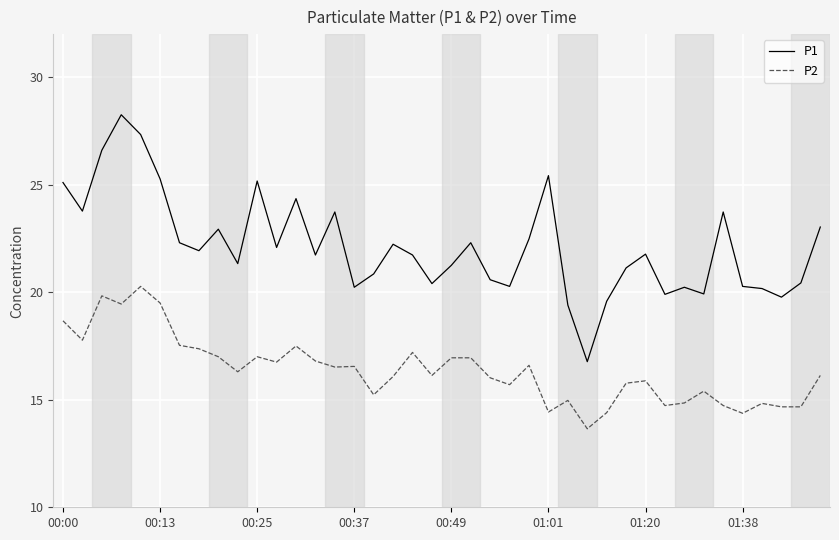

What is the lowest value of the P1 series?

16.8